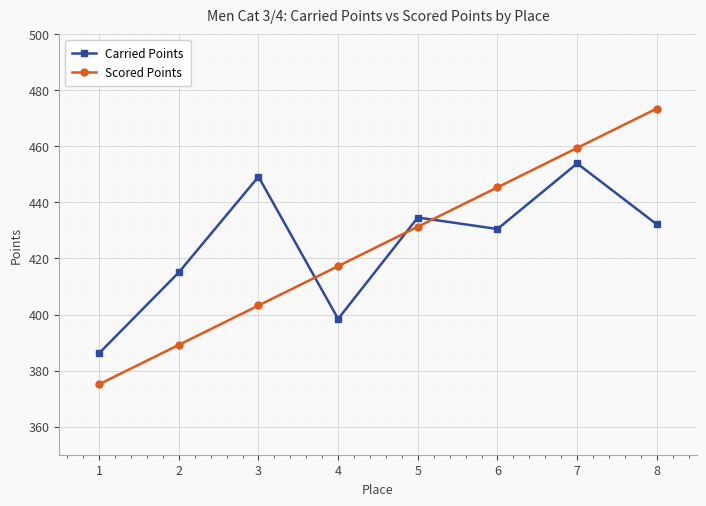

Where do Scored Points and Carried Points first cross each other?

3 and 4